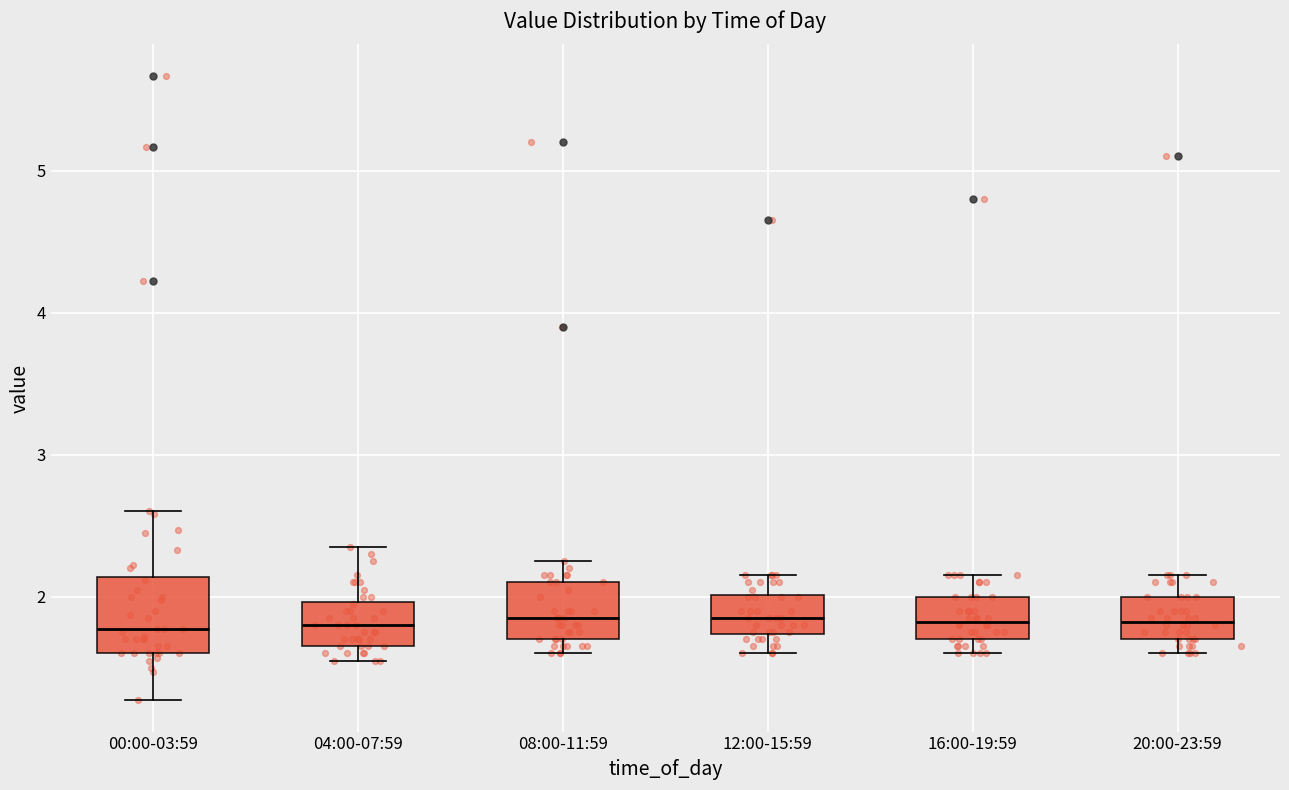

Reading left to right, read every box against the y-axis: the position of its median line, the range the box covers, and the ends of its whiskers. The values are not printed on the chart, so give them approximately, as read against the axis.

00:00-03:59: median 1.8, box 1.6 to 2.1, whiskers 1.3 to 2.6
04:00-07:59: median 1.8, box 1.7 to 2.0, whiskers 1.6 to 2.4
08:00-11:59: median 1.9, box 1.7 to 2.1, whiskers 1.6 to 2.3
12:00-15:59: median 1.9, box 1.7 to 2.0, whiskers 1.6 to 2.2
16:00-19:59: median 1.8, box 1.7 to 2.0, whiskers 1.6 to 2.2
20:00-23:59: median 1.8, box 1.7 to 2.0, whiskers 1.6 to 2.2